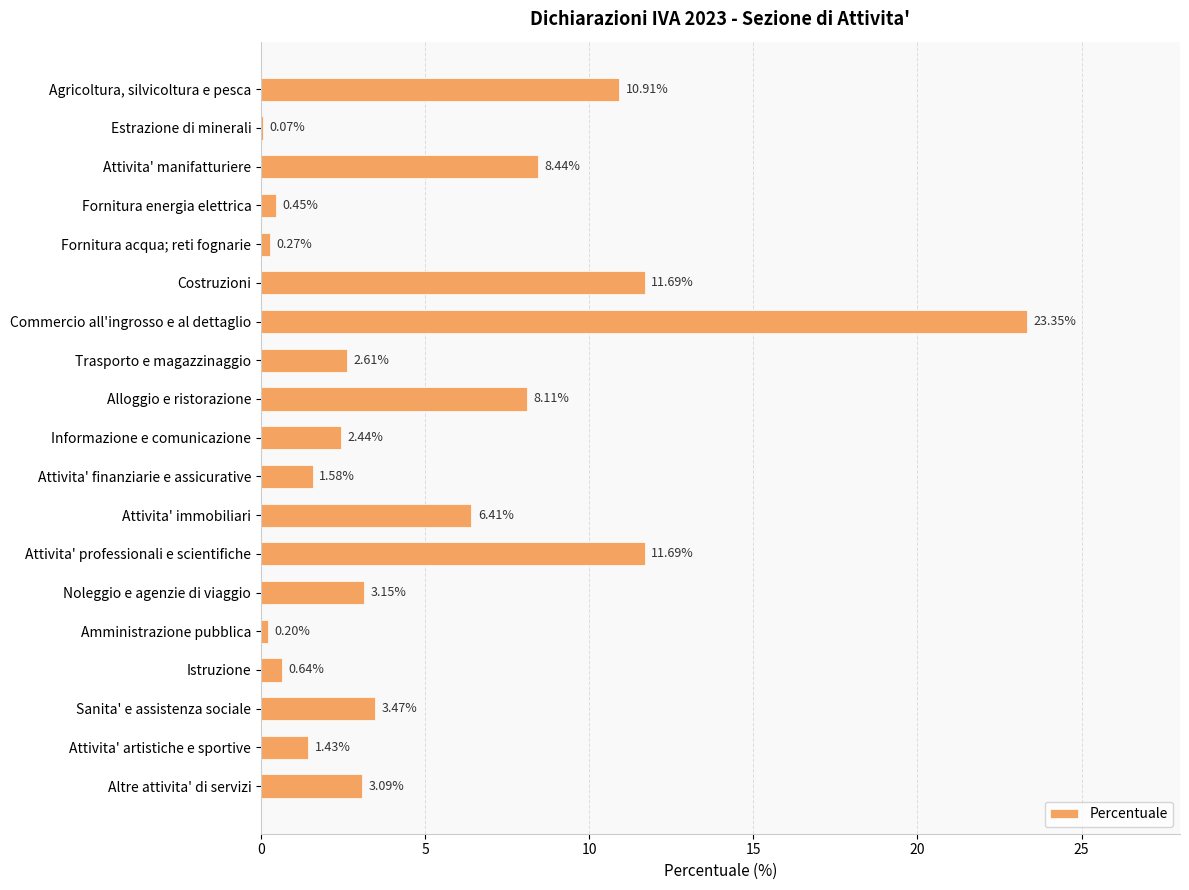

What is the sum of the values at Attivita' manifatturiere and Attivita' professionali e scientifiche?

20.1